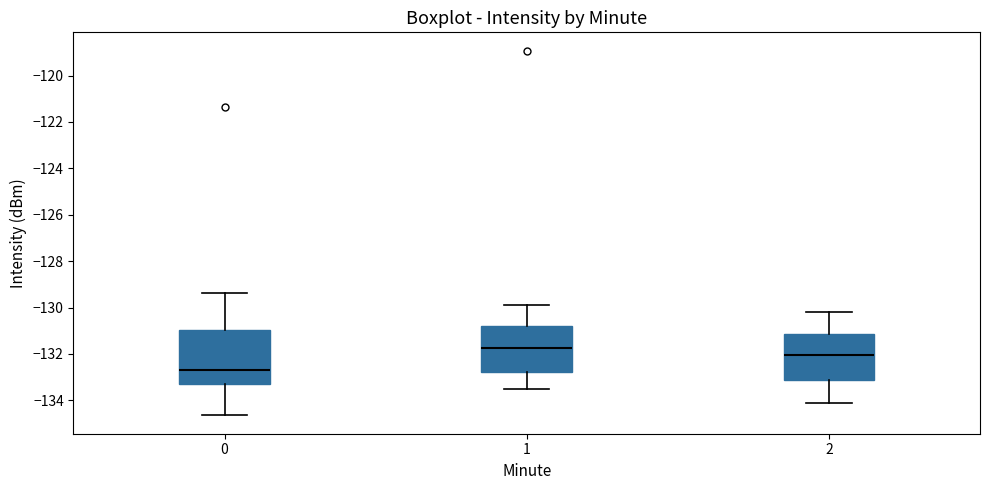

Where does the upper whisker of the box at x = 1 end on the y-axis? The values are not printed on the chart, so give them approximately, as read against the axis.

-129.8